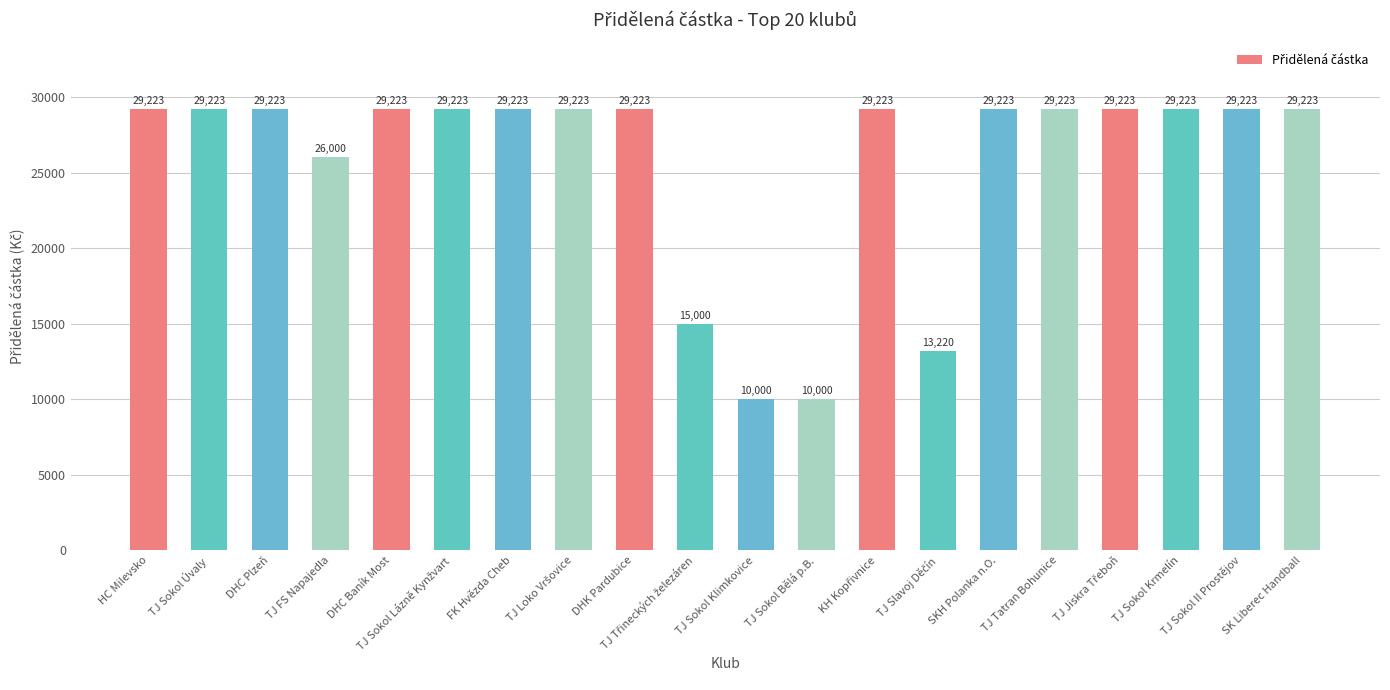

Reading right to left, extract all data points from this chart.

29223	29223	29223	29223	29223	29223	13220	29223	10000	10000	15000	29223	29223	29223	29223	29223	26000	29223	29223	29223